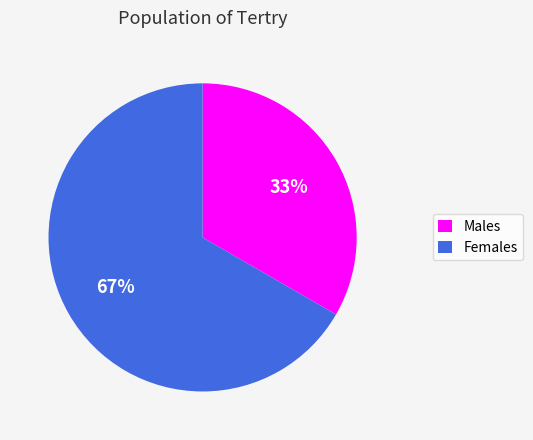

Do Females and Males together represent more than half of the pie?

Yes